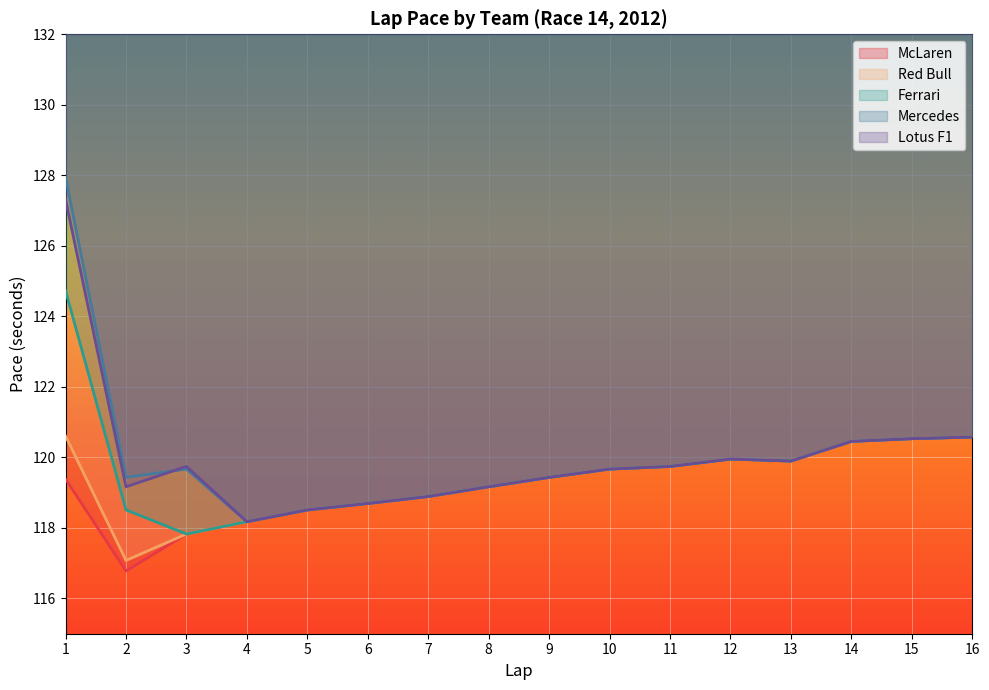

True or false: Red Bull and Ferrari intersect in this chart.

False